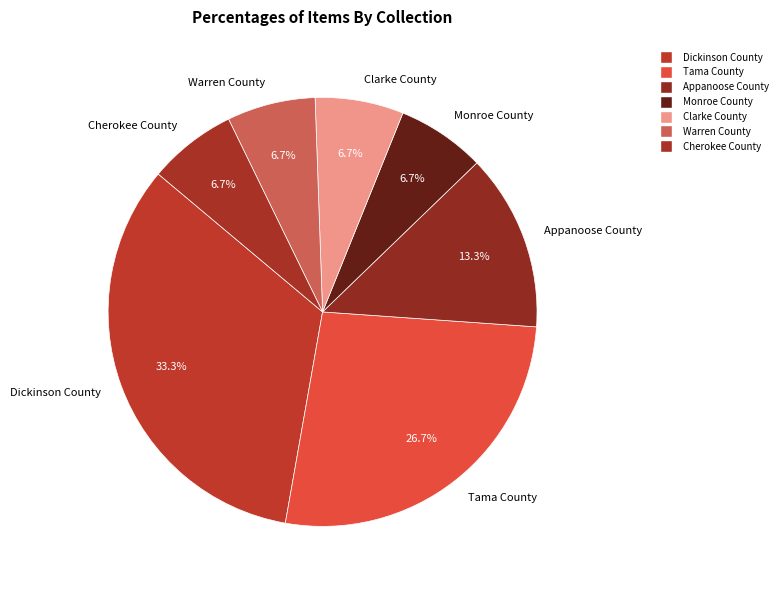

Count the number of slices in the pie.

7